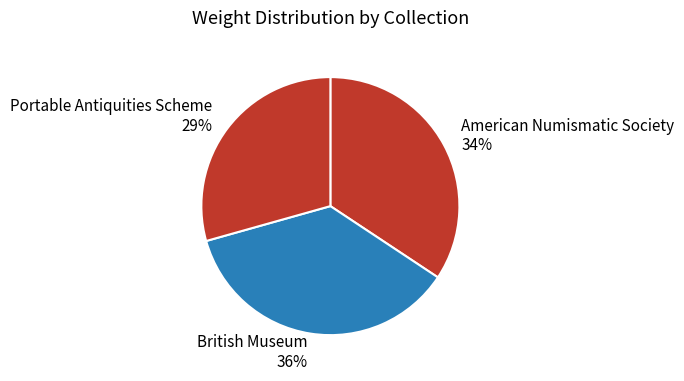

Which slice is the largest?

British Museum